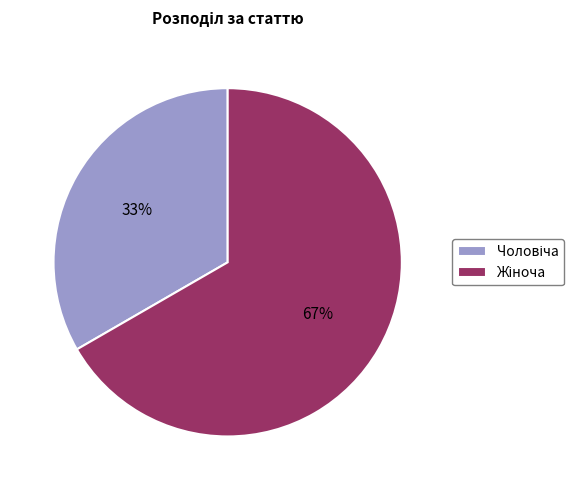

Is there a majority slice in this chart?

Yes